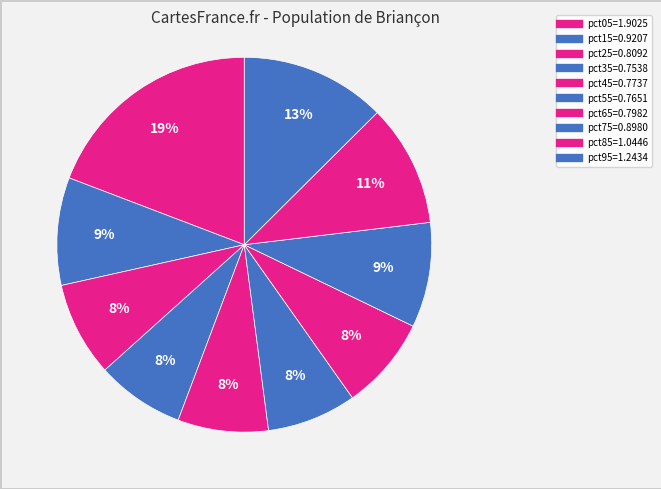

Which category has the biggest portion of the pie?

pct05